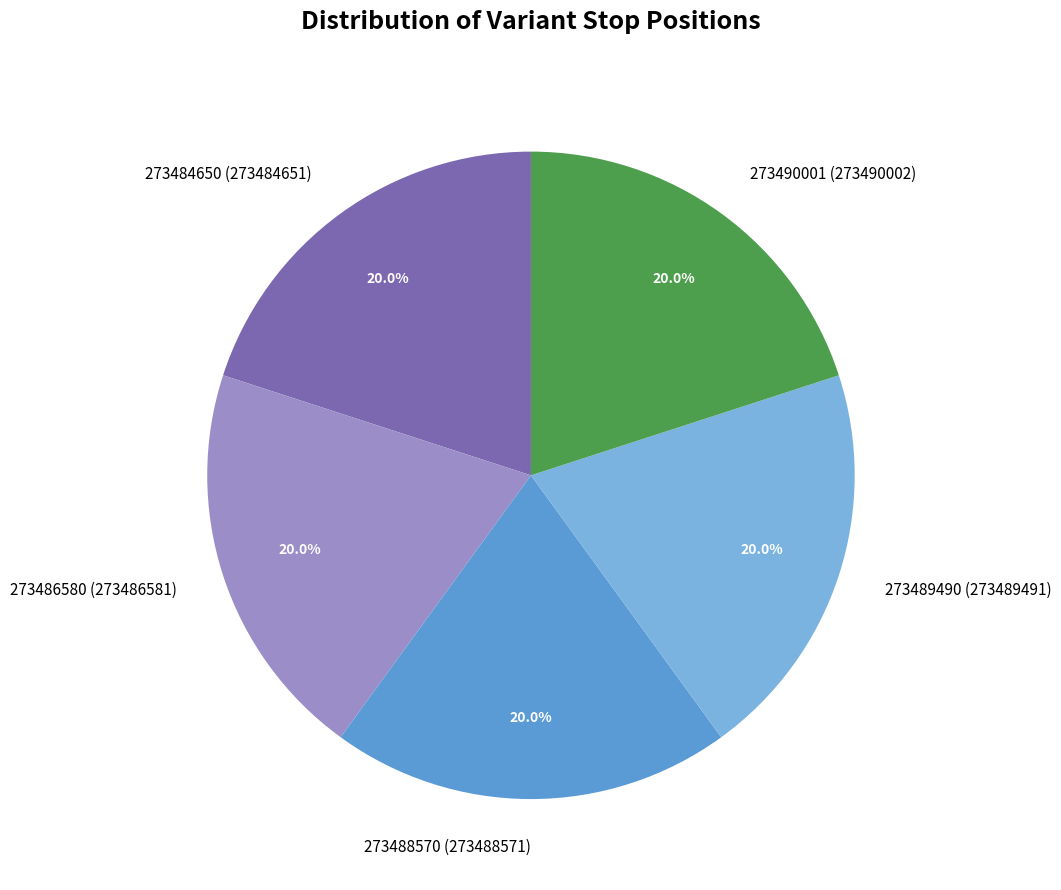

Combined, do 273490001 (273490002) and 273484650 (273484651) account for over 50%?

No